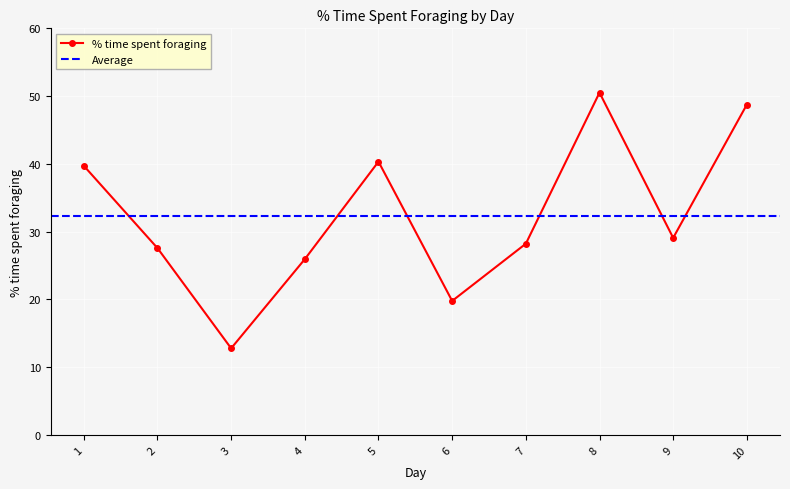

The value at 1 is 39.7. True or false?

True